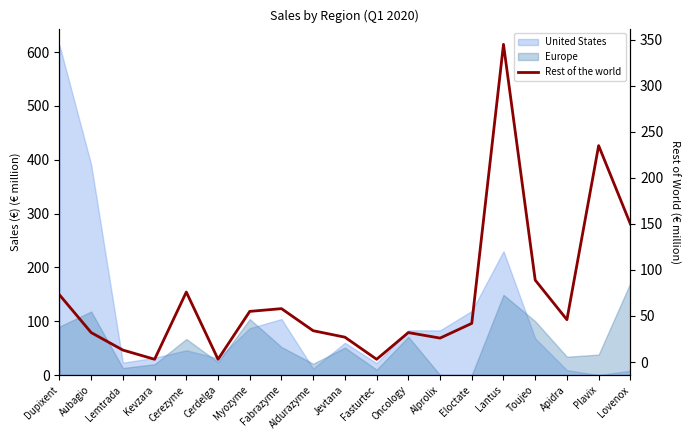

How many lines are shown in the chart?

1